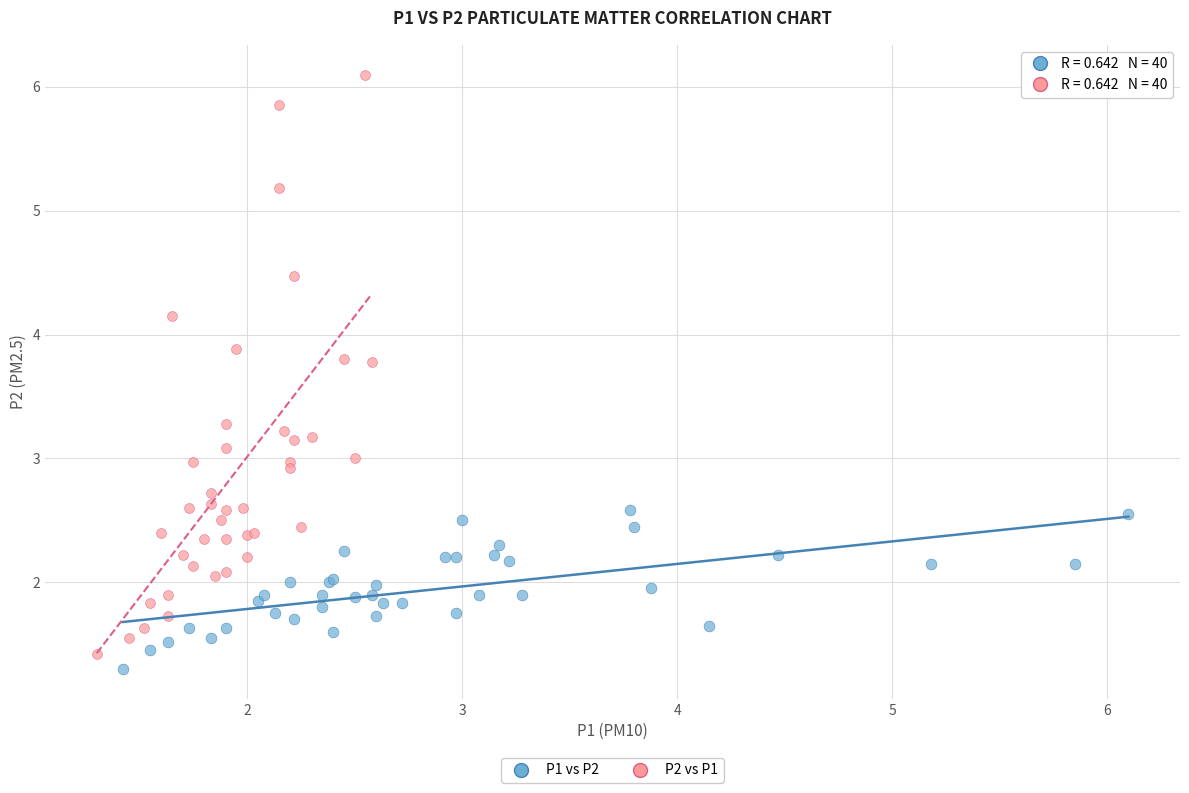

Which series has the widest spread of Y values?

P2 vs P1